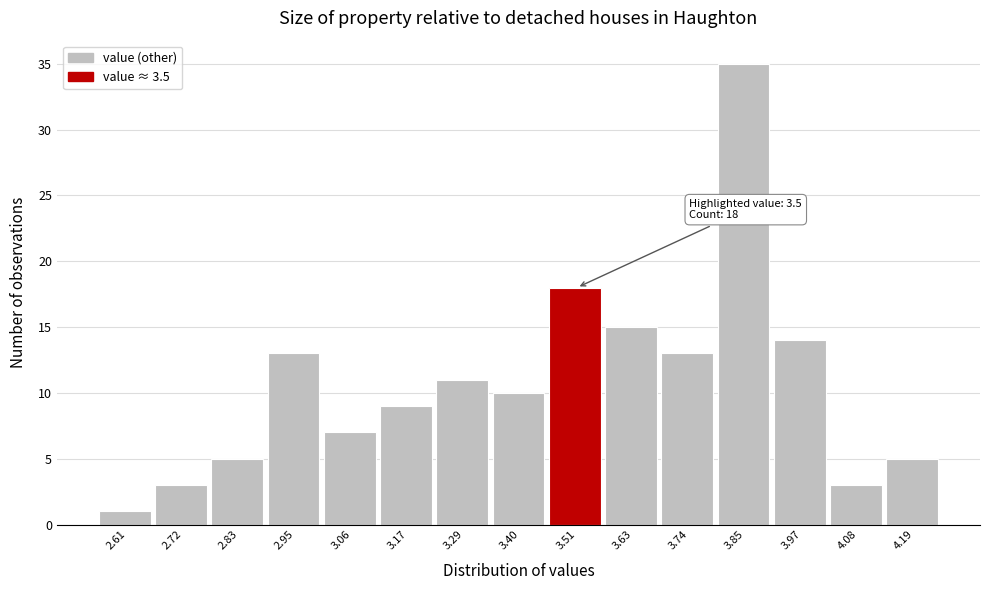

Over which range of the x-axis is the bar tallest?

3.80 to 3.92